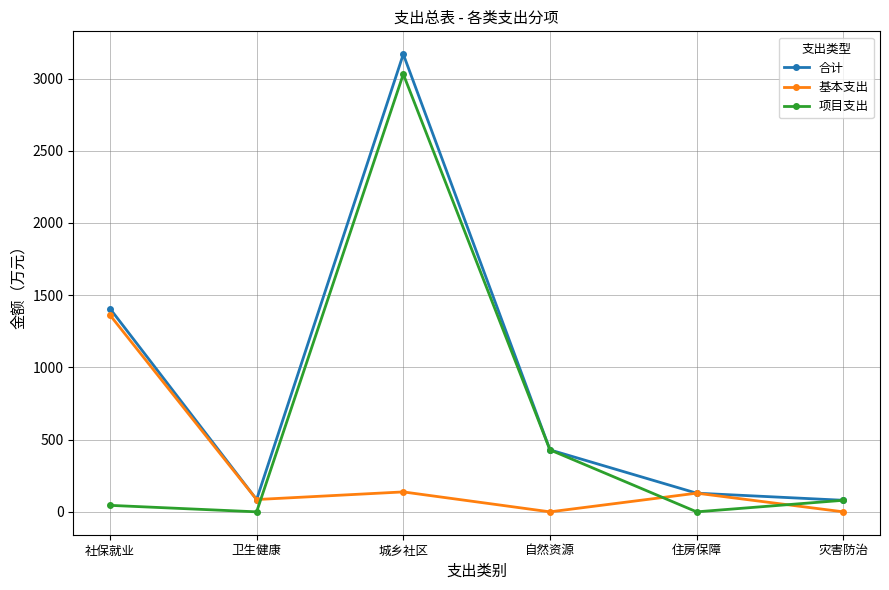

How many interior local valleys does the 合计 series have?

1